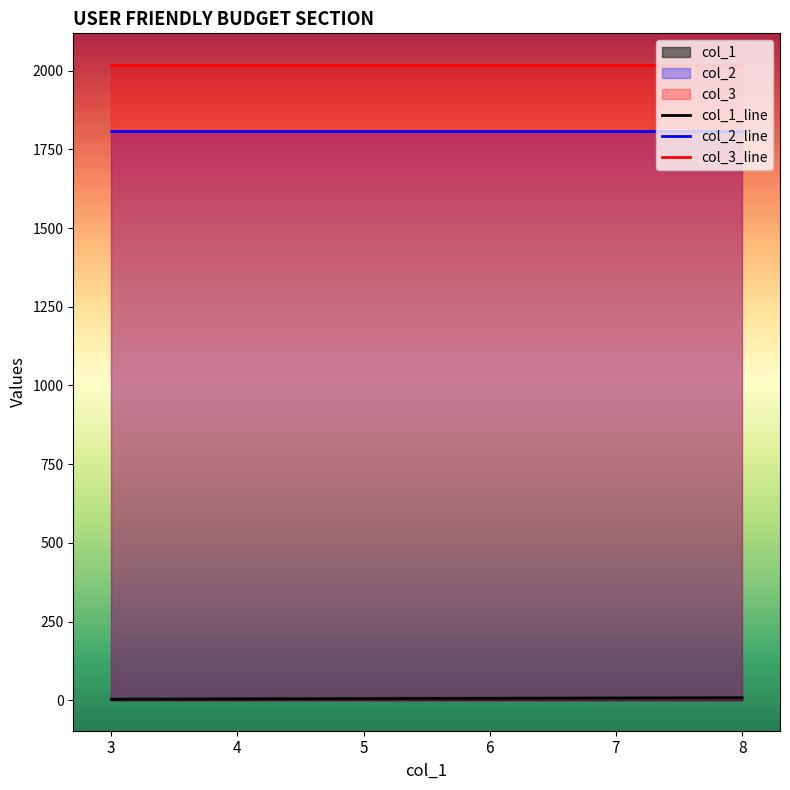

How many data points does each series have?

6